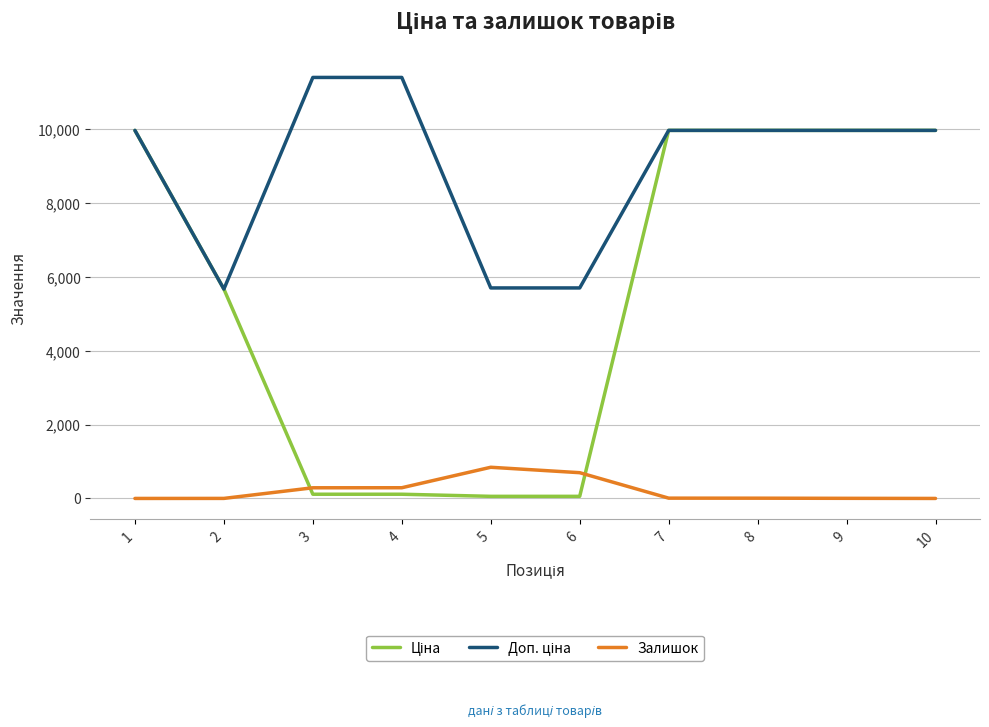

The value of Залишок at 4 is 290.0. True or false?

True